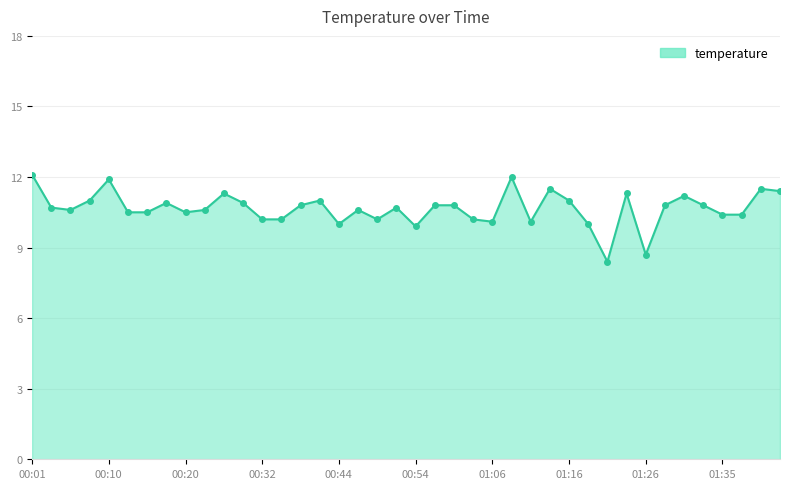

What is the smallest value displayed?

8.4